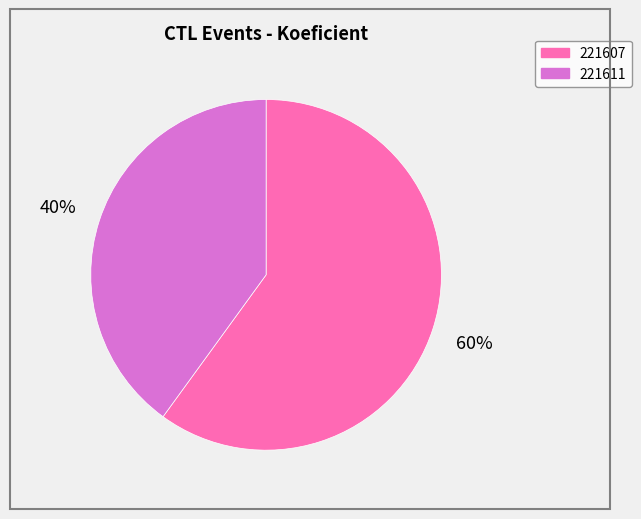

To the nearest percent, what percentage of the pie is 221611?

40%